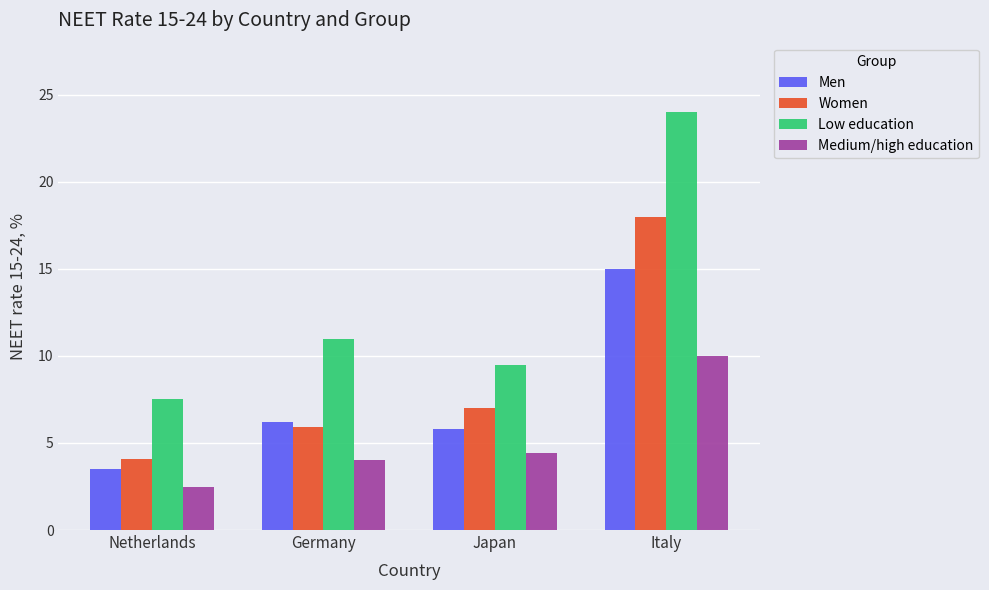

Is the value of Women at Italy greater than the value of Medium/high education at Germany?

Yes